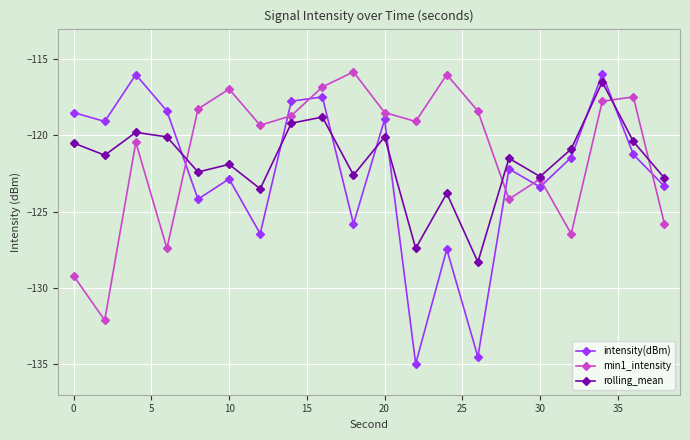

After their last crossing, which series has the higher values: intensity(dBm) or min1_intensity?

intensity(dBm)